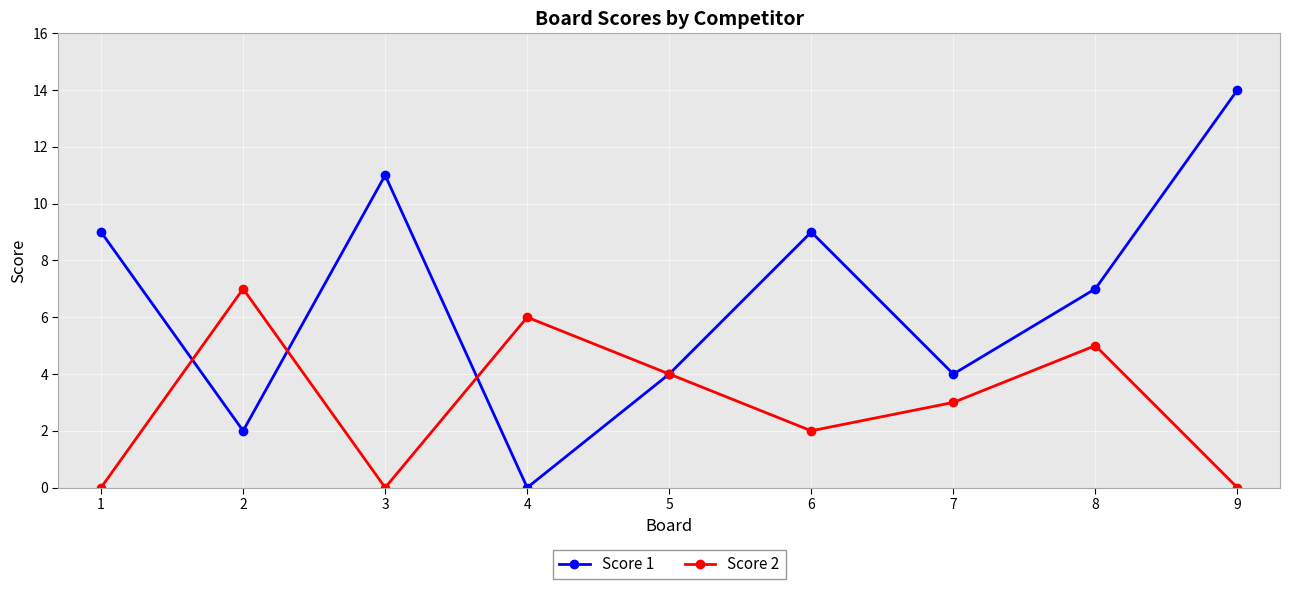

What is the difference between the Score 1 values at 1 and 2?

7